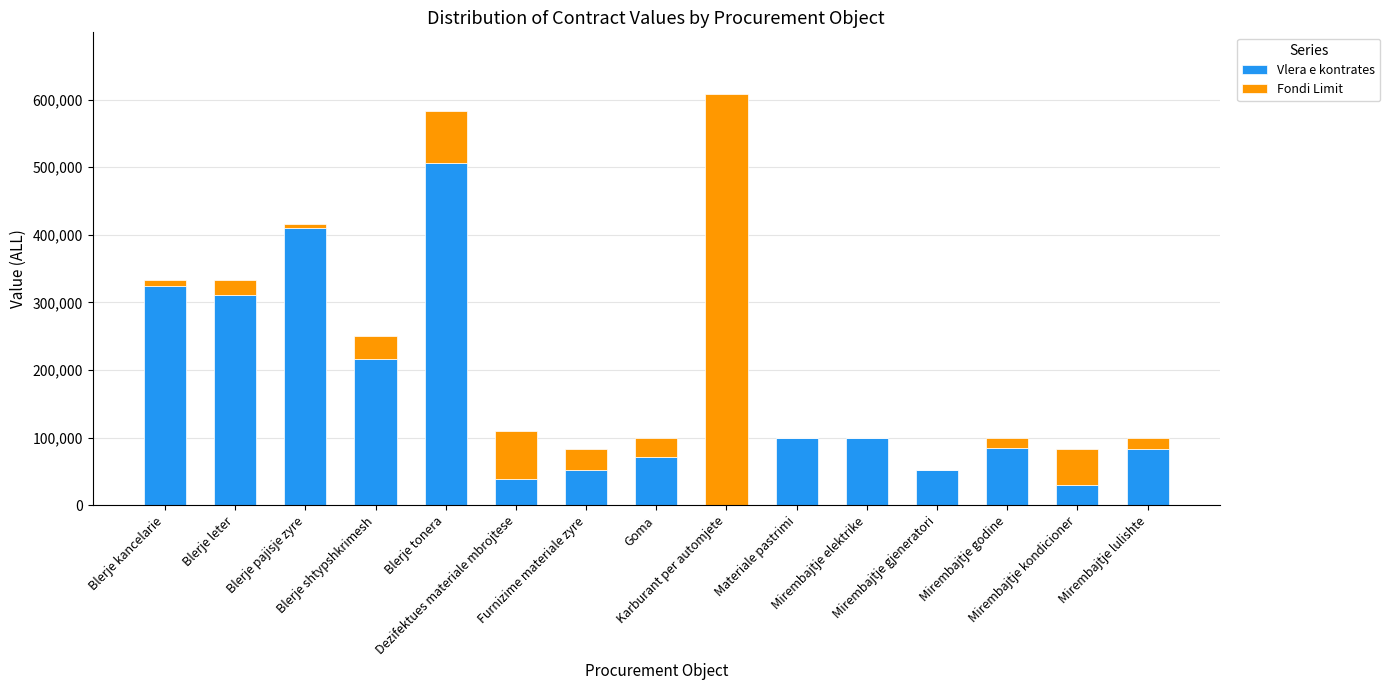

What is the maximum value for Vlera e kontrates?

506500.0